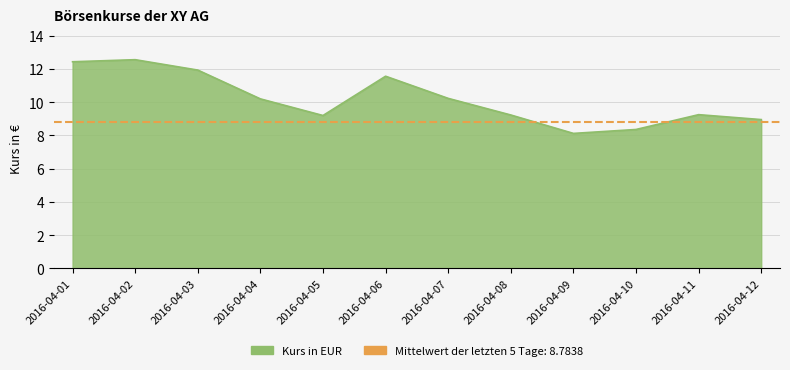

At which label is the value closest to 10?

2016-04-04